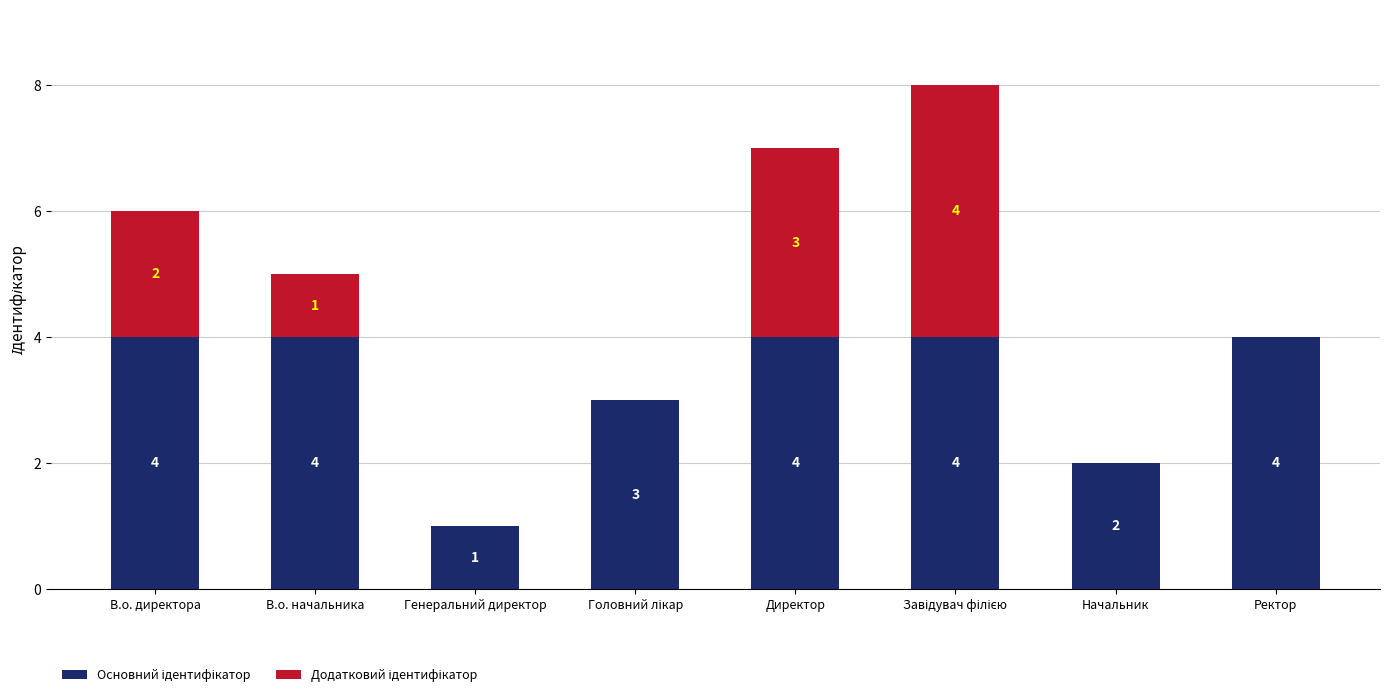

Which series changed the most between Генеральний директор and Головний лікар?

Основний ідентифікатор